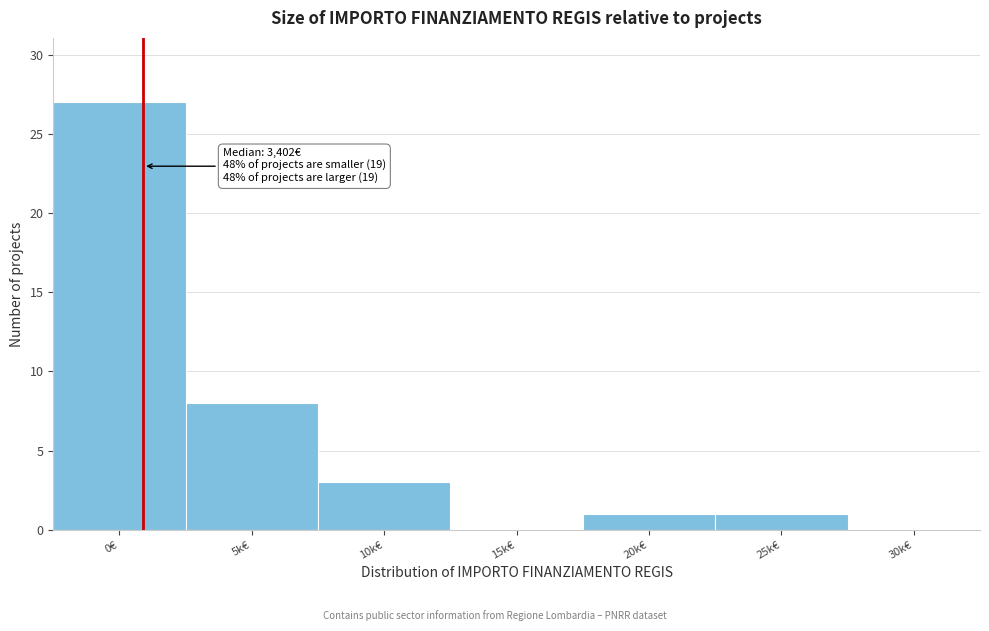

Reading left to right, list all the values displayed in this chart.

0€=27	5k€=8	10k€=3	15k€=0	20k€=1	25k€=1	30k€=0